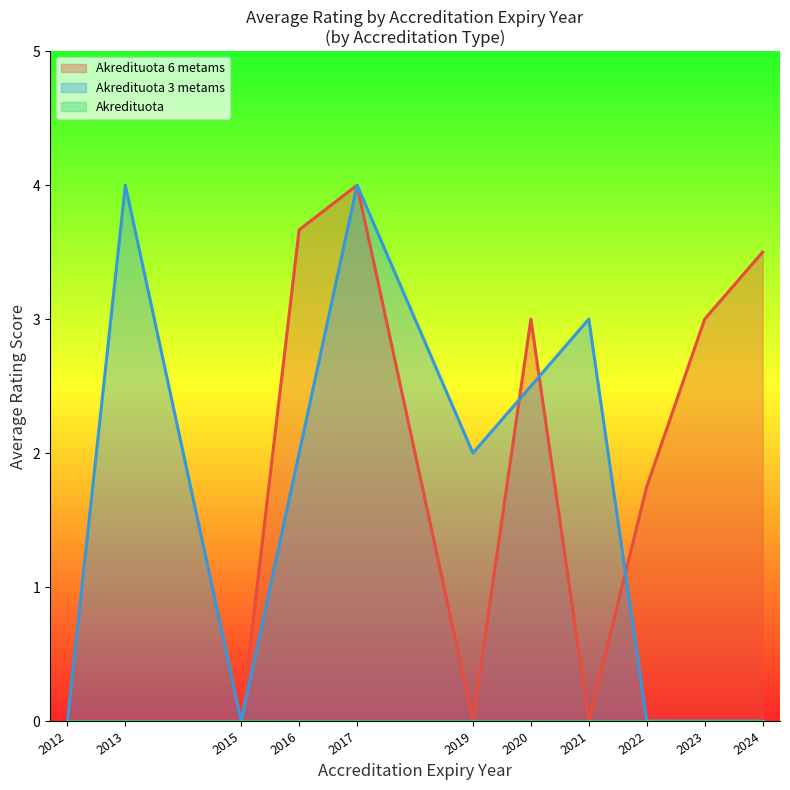

What is the spread (max minus min) of values at 2017?

4.0